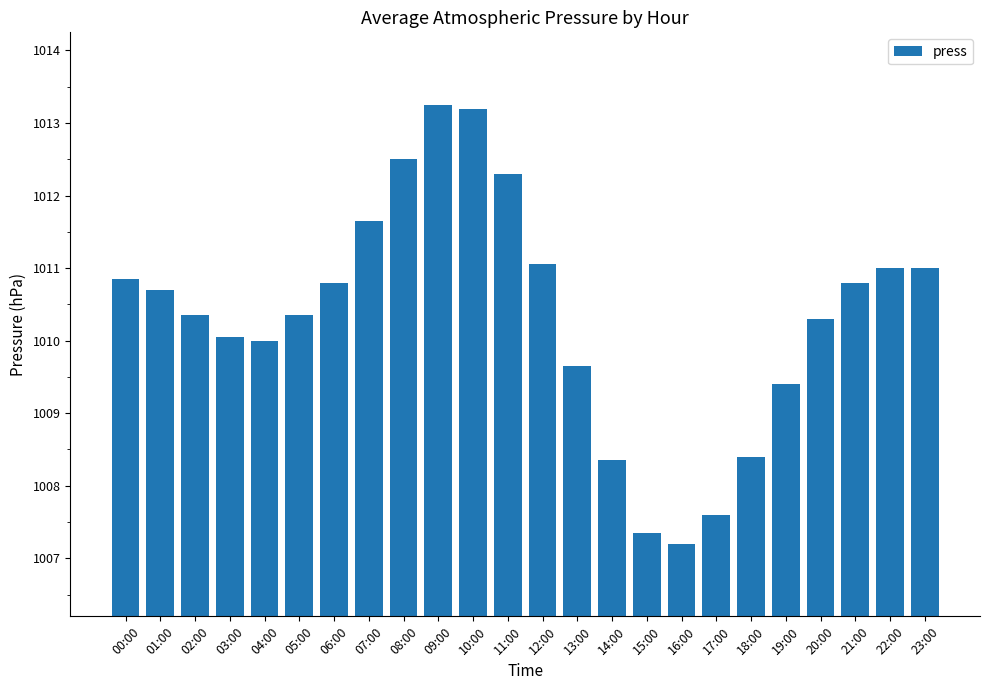

What is the average value?

1010.3